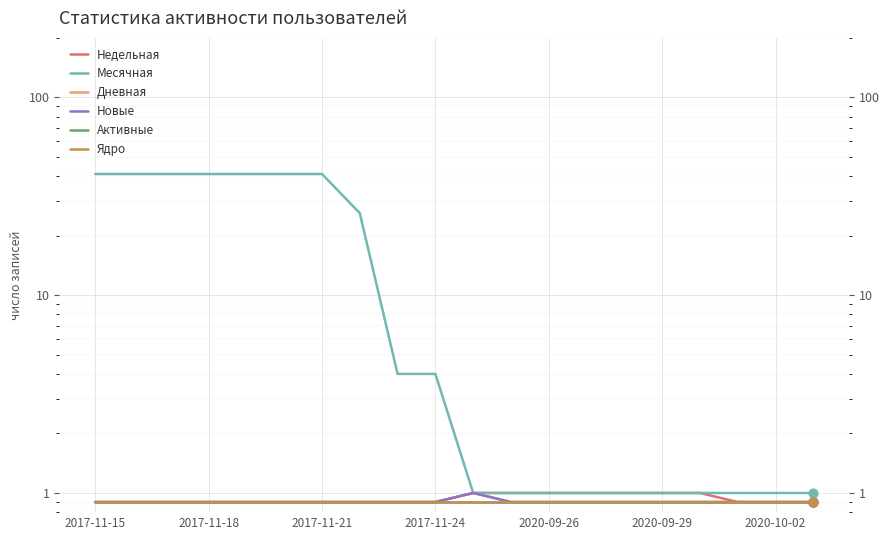

Which series has the largest Y range (max minus min)?

Месячная